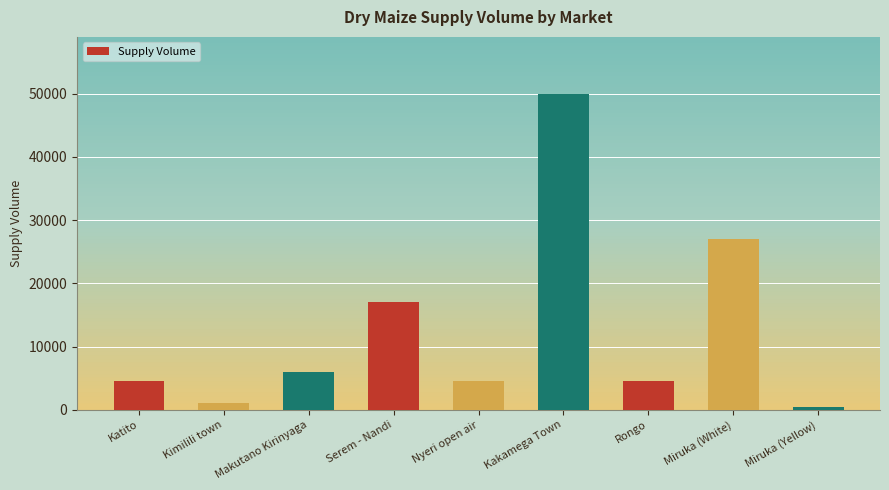

How many series are shown in this chart?

1